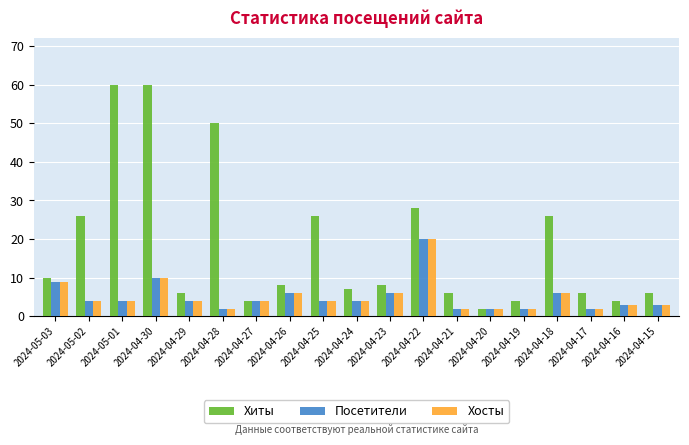

Reading left to right, what are all the values shown in this chart?

Хиты: 10	26	60	60	6	50	4	8	26	7	8	28	6	2	4	26	6	4	6
Посетители: 9	4	4	10	4	2	4	6	4	4	6	20	2	2	2	6	2	3	3
Хосты: 9	4	4	10	4	2	4	6	4	4	6	20	2	2	2	6	2	3	3